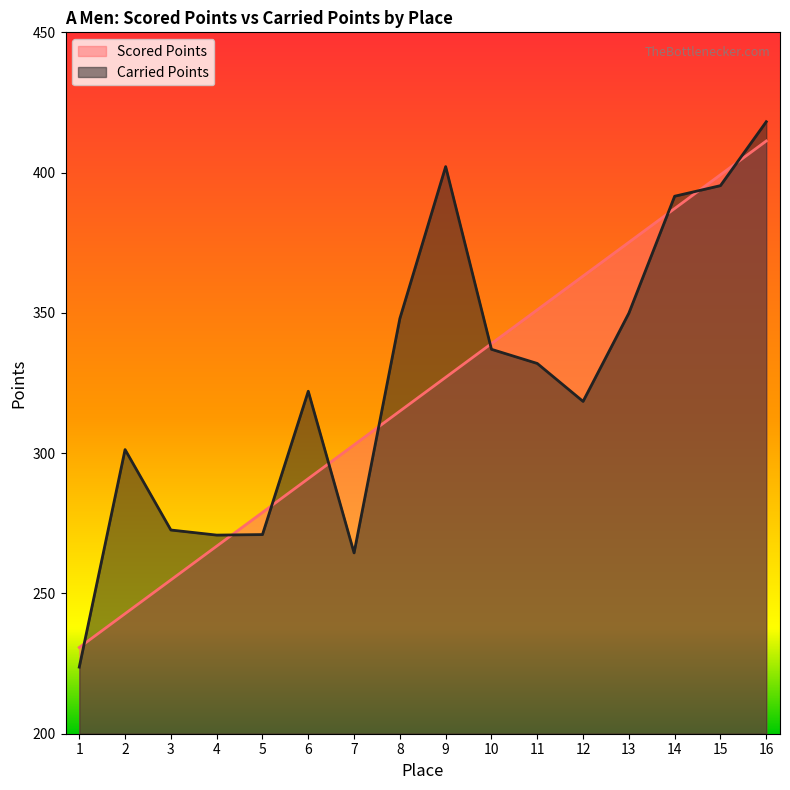

Which category has the highest value across all series?

16